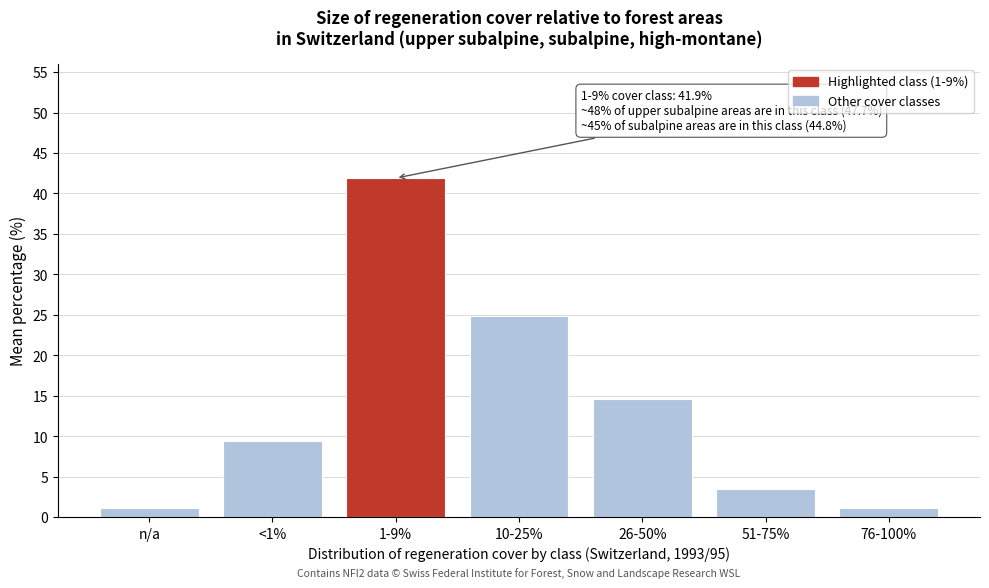

Is it true that the value at 26-50% is 14.6?

True